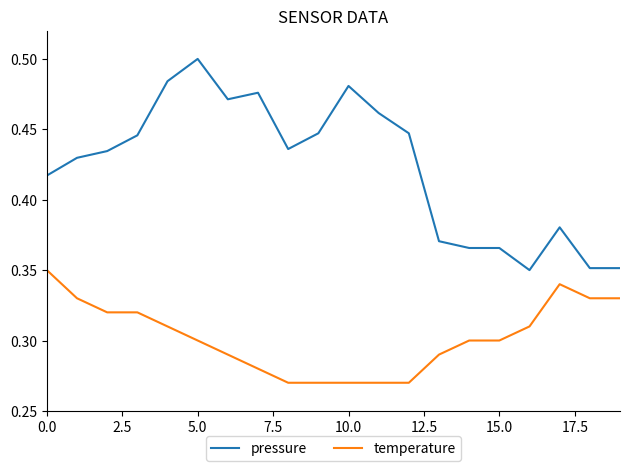

What is the difference between the second highest and second lowest values in the temperature series?

0.1